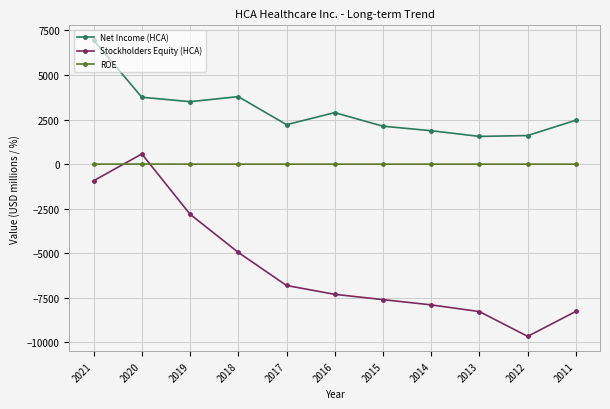

True or false: Net Income (HCA) has a value of 1192.0 at 2017.

False